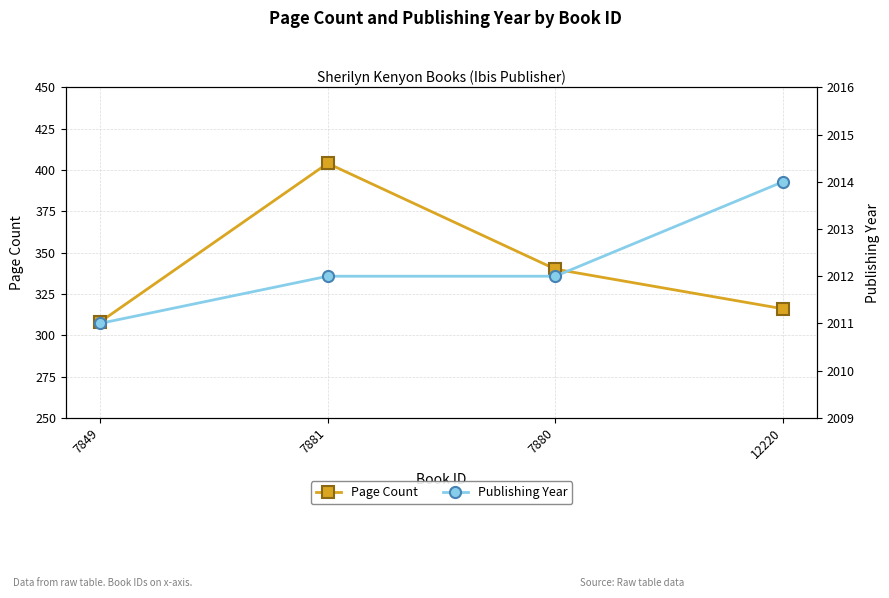

How many Publishing Year values are between 2012 and 2014?

3